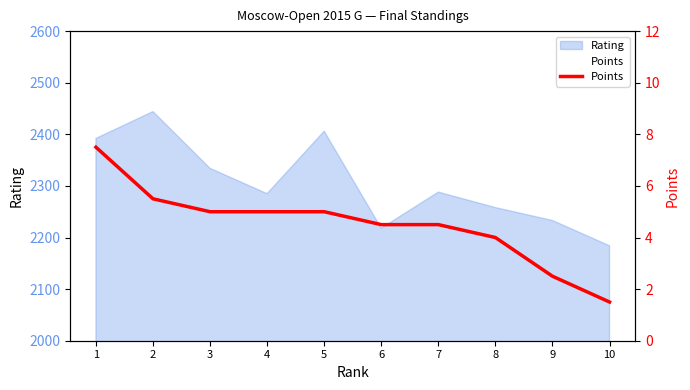

Reading left to right, what are all the values shown in this chart?

1=7.5	2=5.5	3=5.0	4=5.0	5=5.0	6=4.5	7=4.5	8=4.0	9=2.5	10=1.5